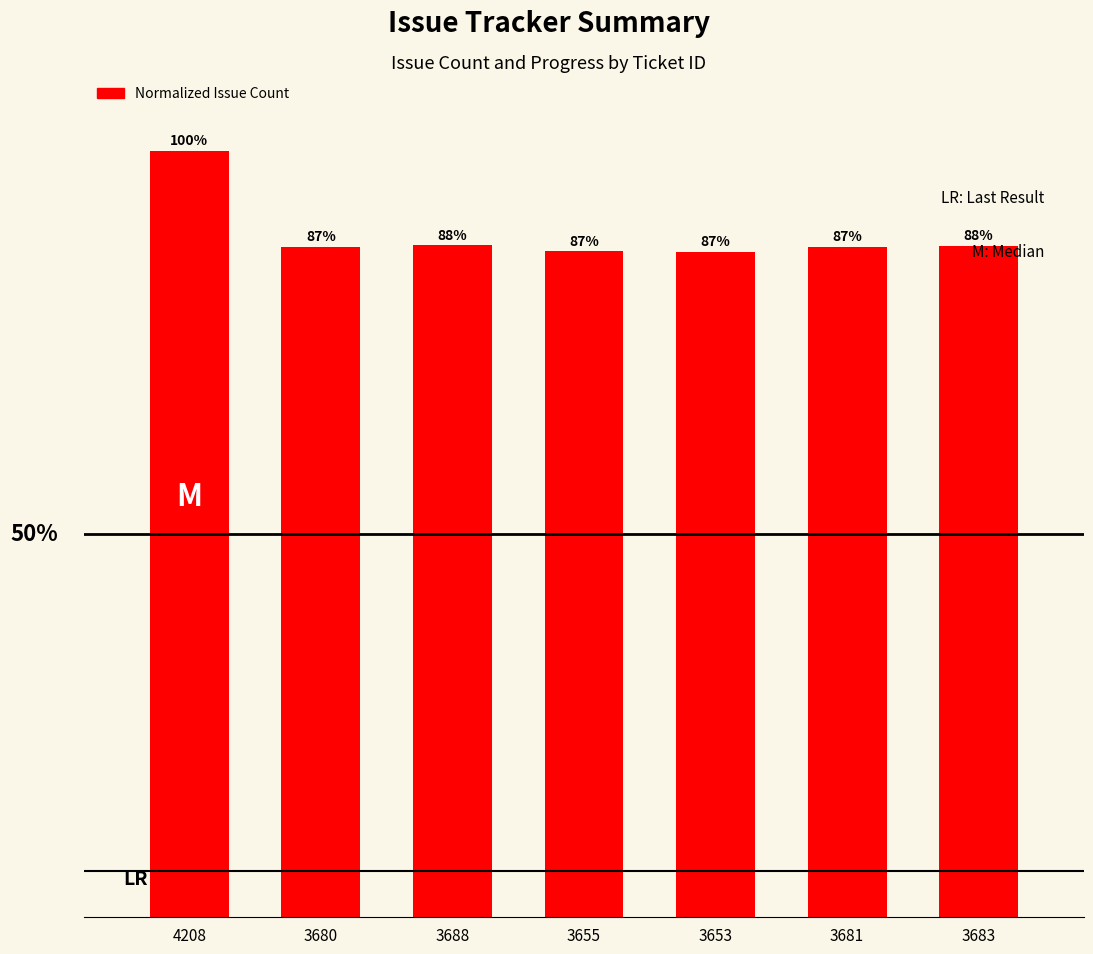

What position from the left is 3681?

6